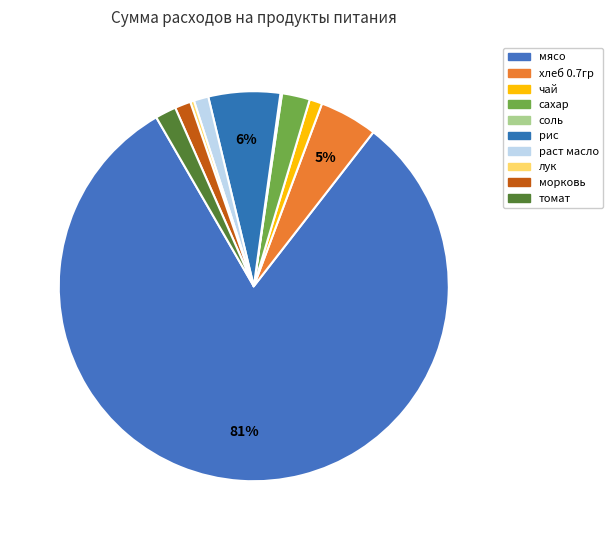

Is it true that чай is 1% of the pie?

True